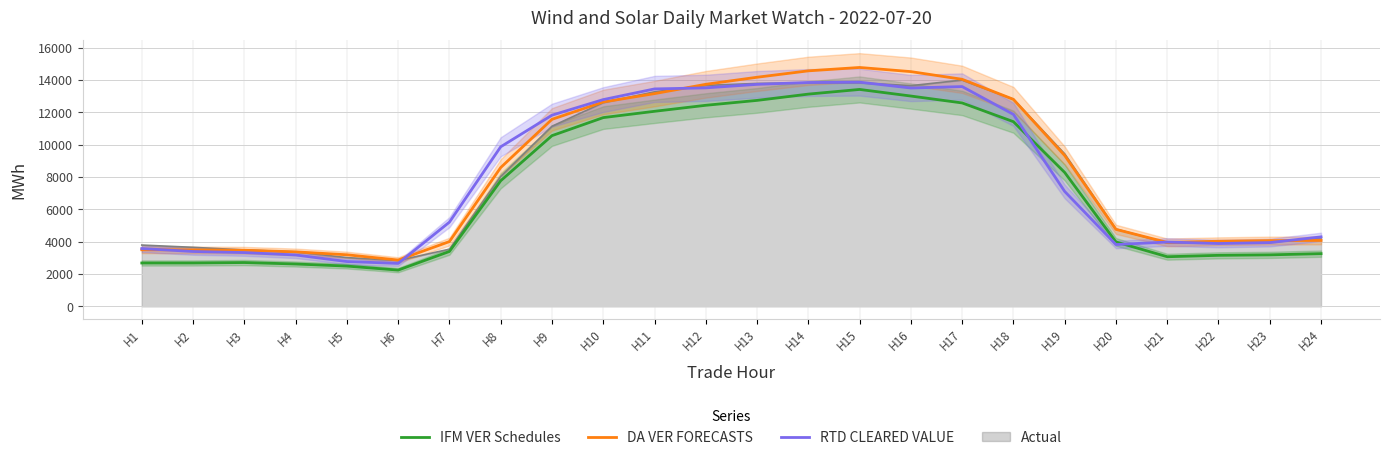

Which series changed the most between H6 and H18?

DA VER FORECASTS